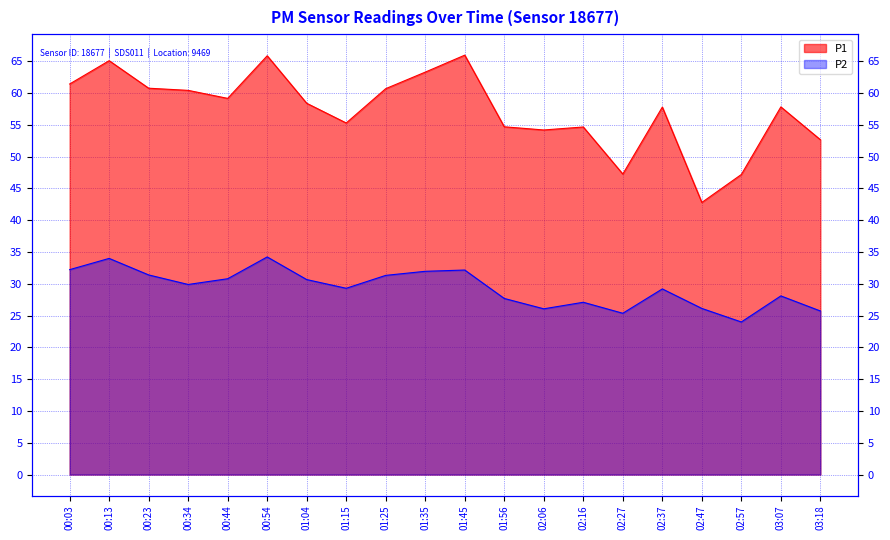

Reading left to right, extract all data points from this chart.

P1: 00:03=61.4	00:13=65.1	00:23=60.8	00:34=60.4	00:44=59.2	00:54=65.9	01:04=58.4	01:15=55.3	01:25=60.7	01:35=63.3	01:45=66.0	01:56=54.7	02:06=54.2	02:16=54.7	02:27=47.3	02:37=57.8	02:47=42.8	02:57=47.2	03:07=57.8	03:18=52.7
P2: 00:03=32.2	00:13=34.0	00:23=31.4	00:34=29.9	00:44=30.8	00:54=34.2	01:04=30.7	01:15=29.3	01:25=31.3	01:35=32.0	01:45=32.2	01:56=27.7	02:06=26.1	02:16=27.1	02:27=25.4	02:37=29.2	02:47=26.1	02:57=24.0	03:07=28.1	03:18=25.7